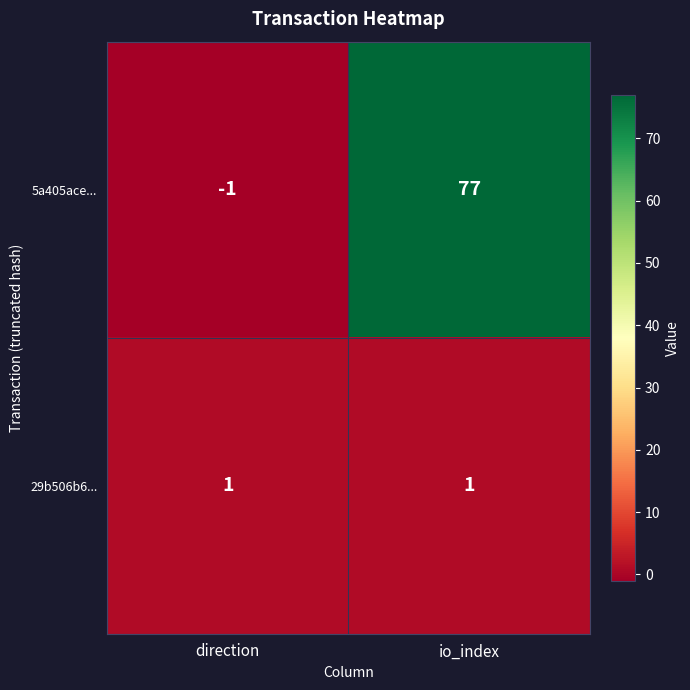

What is the average value of the 5a405ace... series?

38